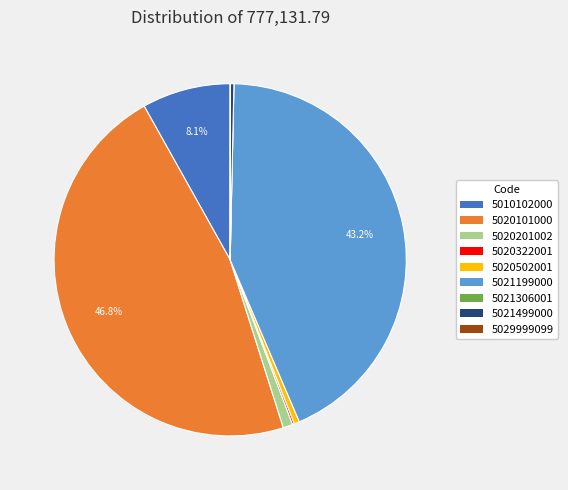

Which has a higher value, 5020201002 or 5021499000?

5020201002